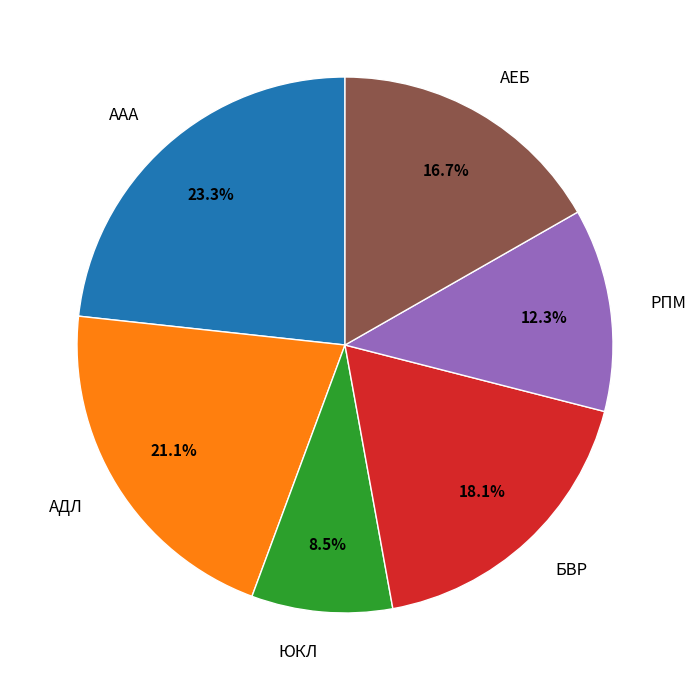

True or false: БВР accounts for 18% of the total.

True